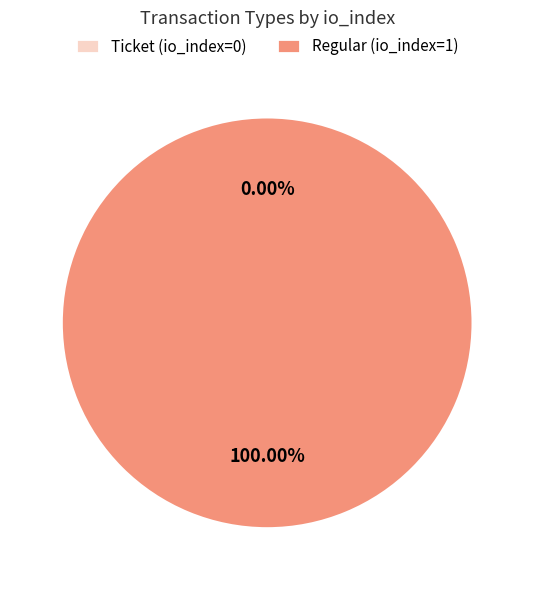

To the nearest percent, what is the combined percentage of Ticket (io_index=0) and Regular (io_index=1)?

100%